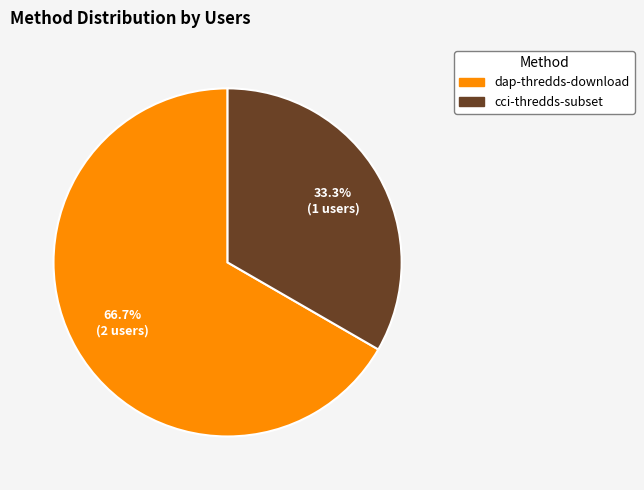

What percentage do dap-thredds-download and cci-thredds-subset together represent?

100.0%